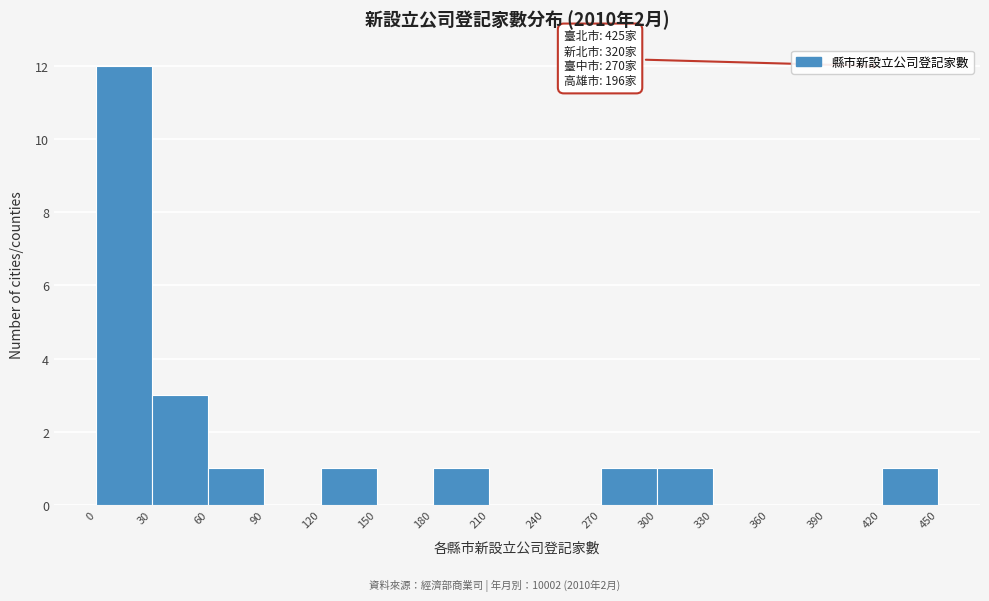

Which range on the x-axis has the tallest bar?

0 to 30